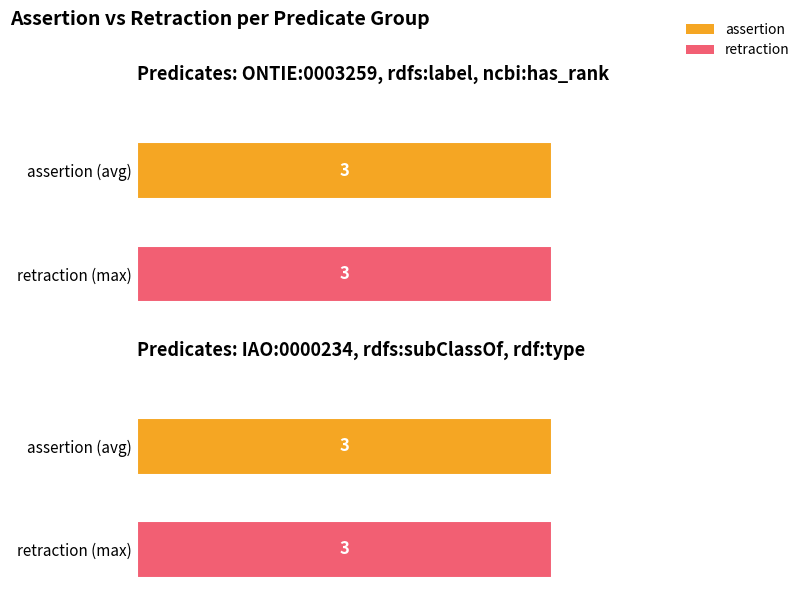

Which series has the largest total across all categories?

assertion